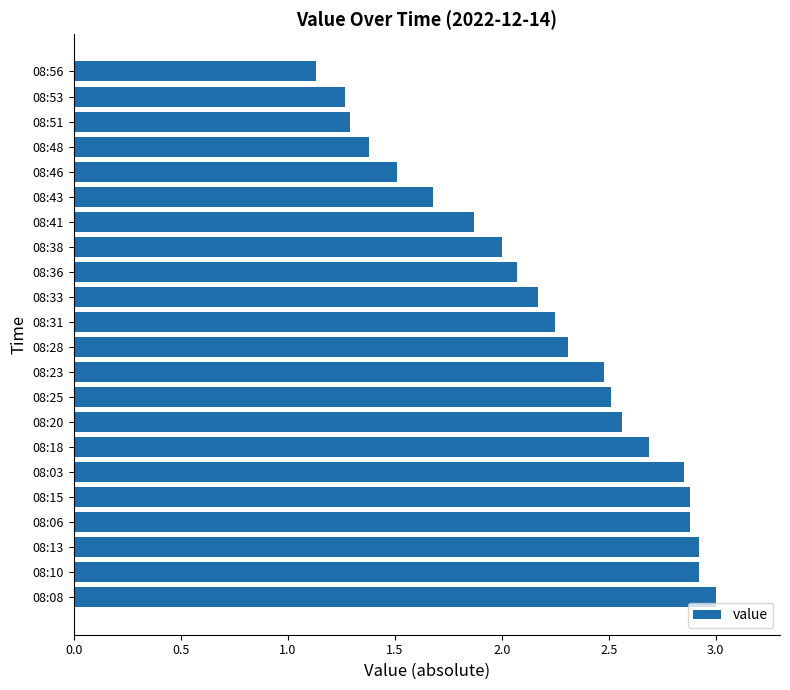

How many bars are there in total?

22